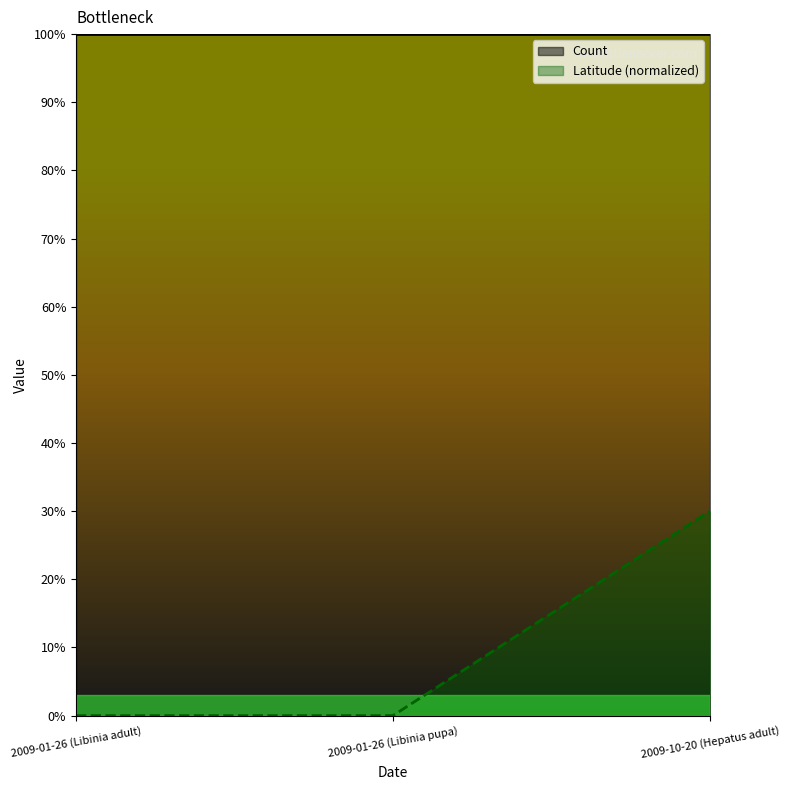

What is the greatest value displayed?

0.3